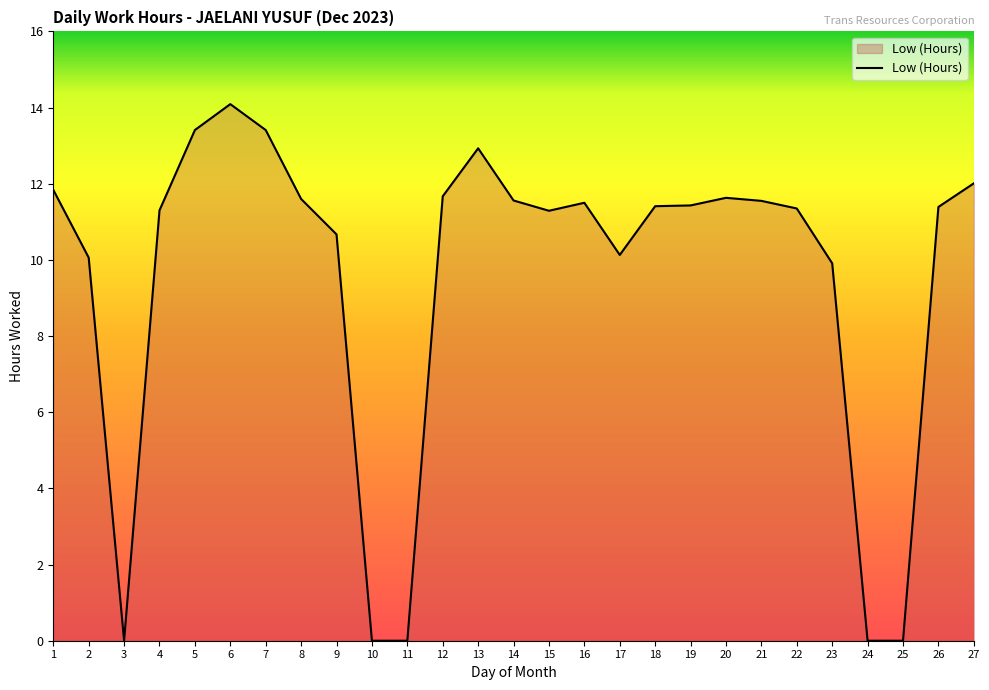

Does the chart have visible grid lines?

No